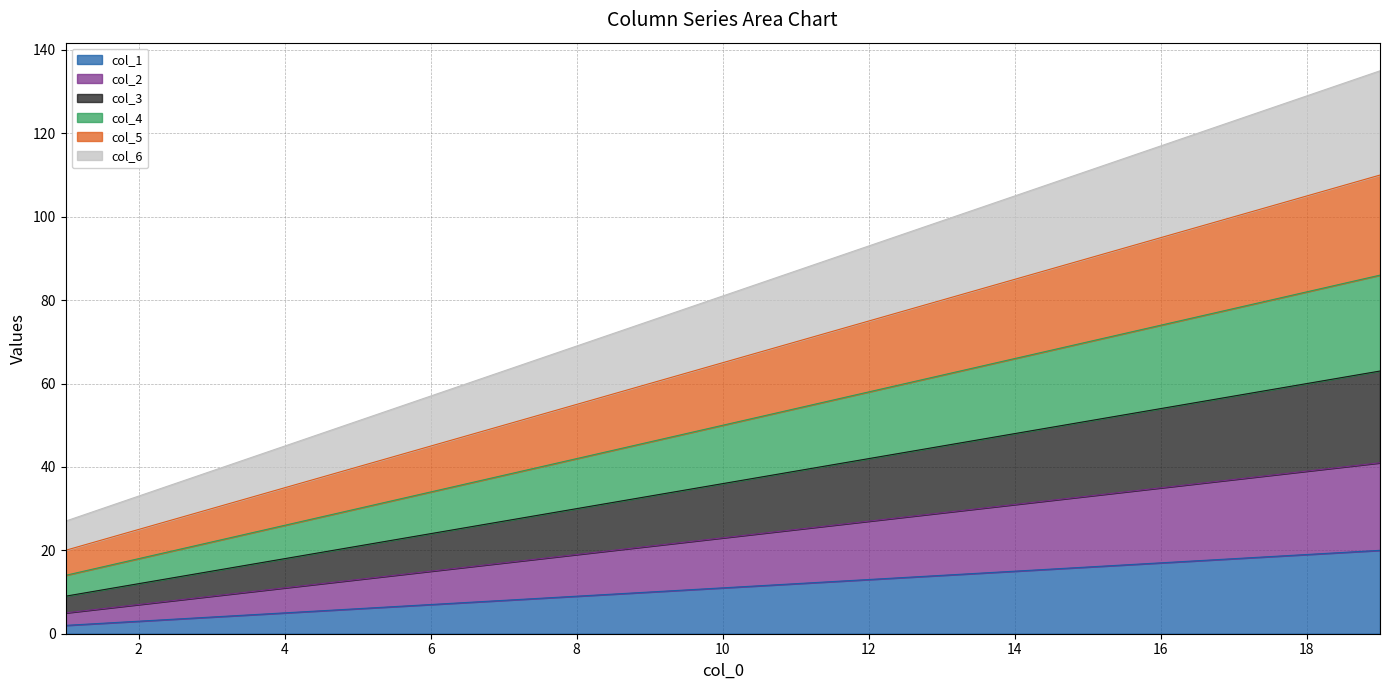

True or false: col_1 and col_2 cross at least once.

False